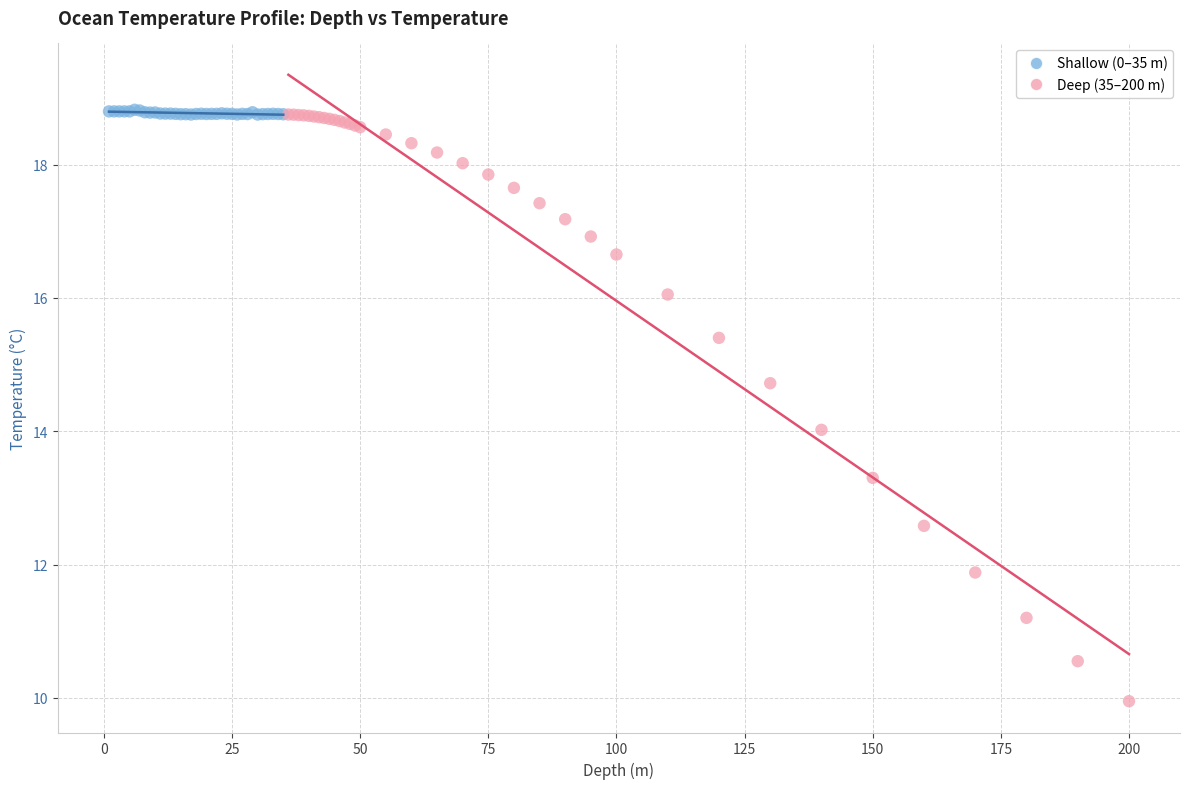

Which series reaches the minimum Y coordinate?

Deep (35–200 m)